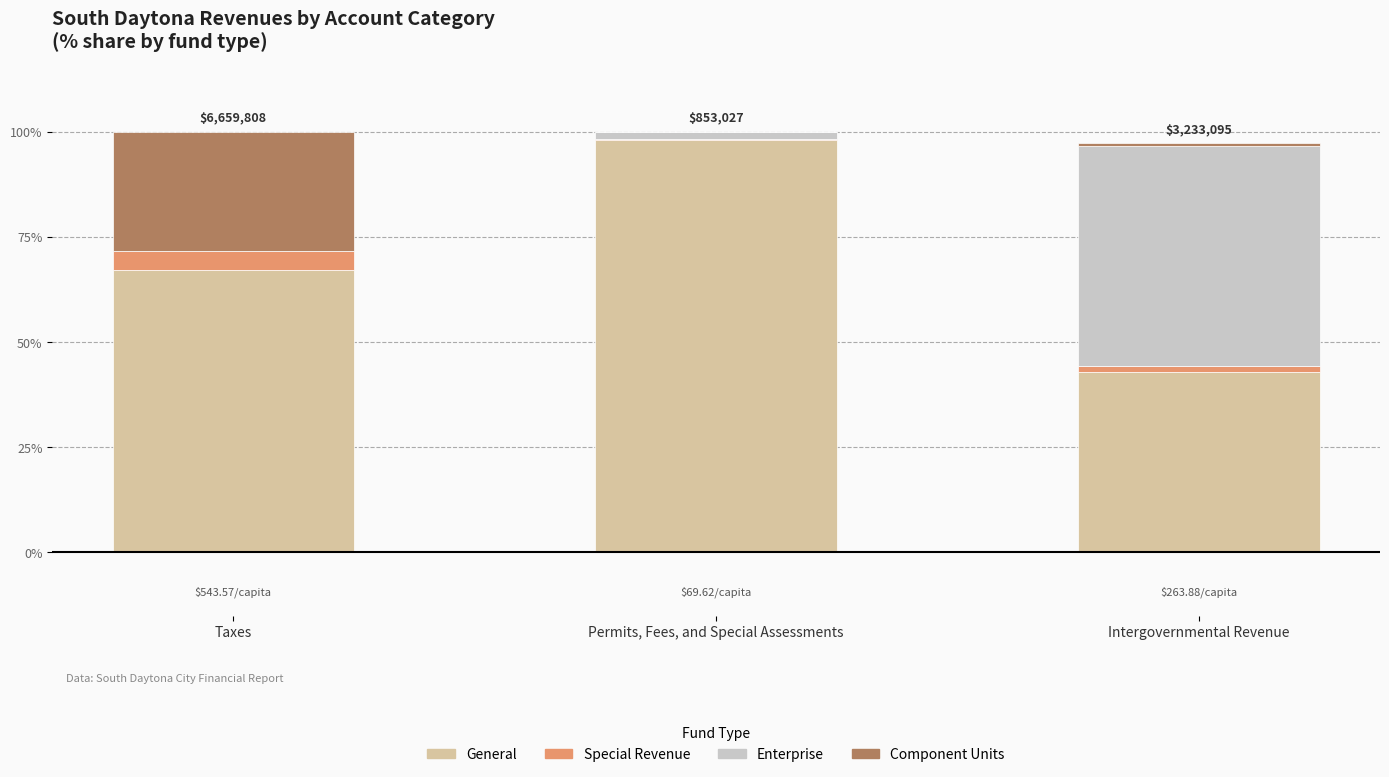

Are the bars grouped side by side (vs. stacked)?

No